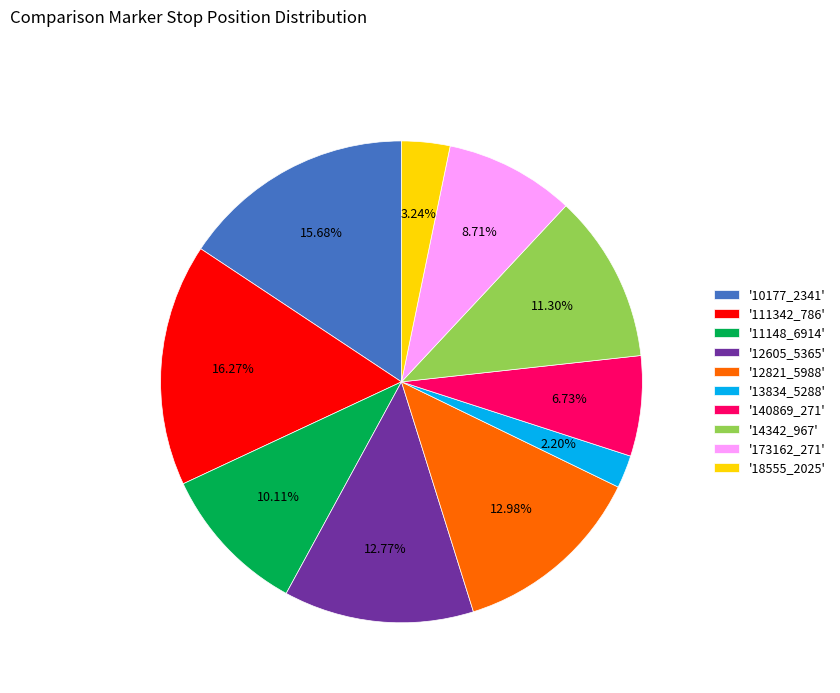

Count the number of slices in the pie.

10